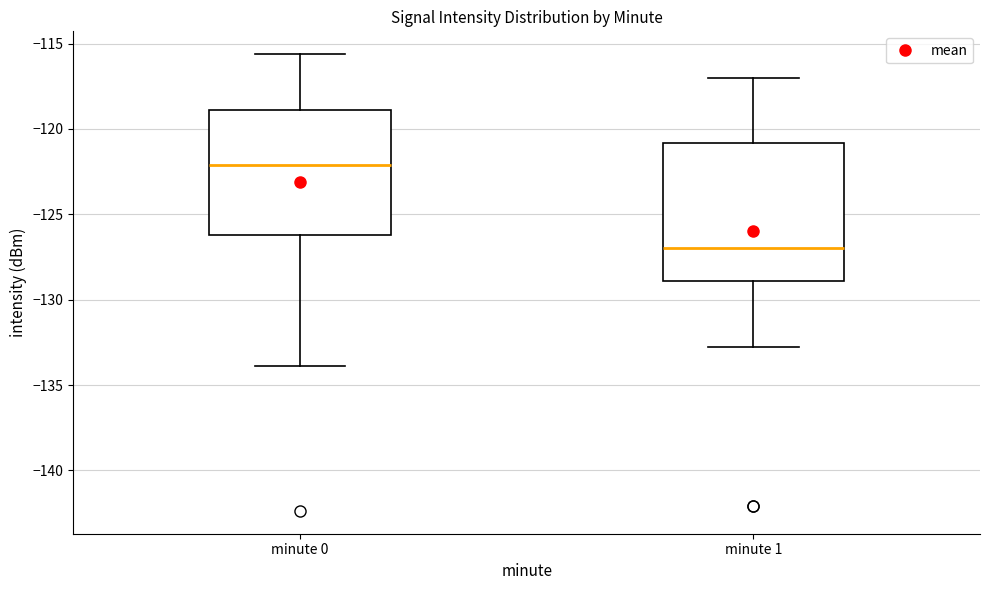

Reading left to right, transcribe this box plot: for each box, give where its median line is, the range the box spans, and where its two whiskers end, as read against the y-axis. The values are not printed on the chart, so give them approximately, as read against the axis.

minute 0: median -122.0, box -126.0 to -119.0, whiskers -134.0 to -115.5
minute 1: median -127.0, box -129.0 to -121.0, whiskers -133.0 to -117.0